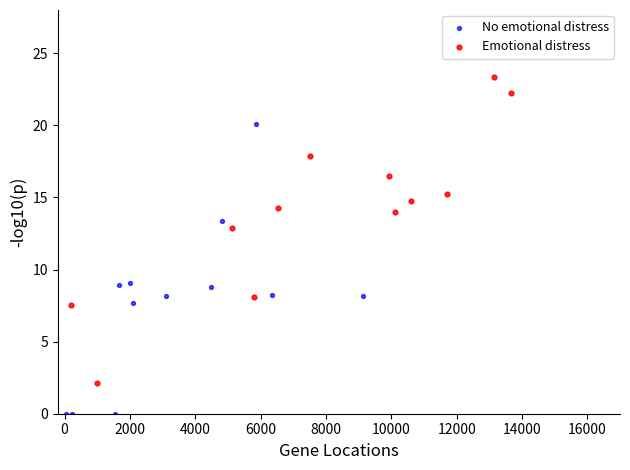

Which series reaches the minimum Y coordinate?

No emotional distress